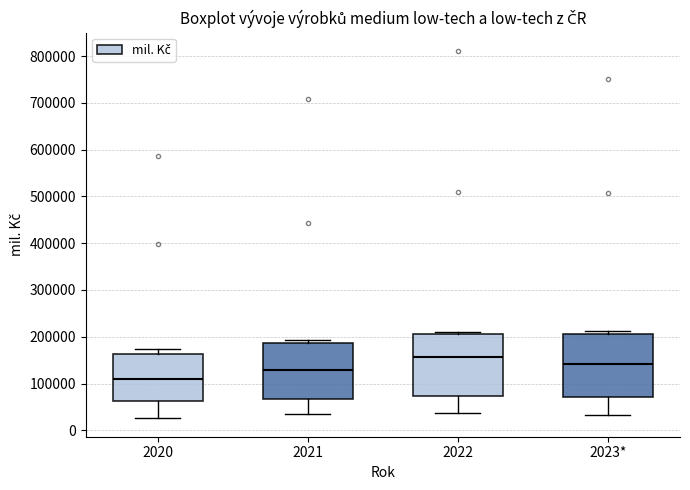

Reading left to right, read every box against the y-axis: the position of its median line, the range the box covers, and the ends of its whiskers. The values are not printed on the chart, so give them approximately, as read against the axis.

2020: median 110000, box 60000 to 160000, whiskers 30000 to 170000
2021: median 130000, box 70000 to 190000, whiskers 30000 to 190000 (just above the box's upper edge)
2022: median 160000, box 70000 to 210000, whiskers 40000 to 210000 (just above the box's upper edge)
2023*: median 140000, box 70000 to 210000, whiskers 30000 to 210000 (just above the box's upper edge)